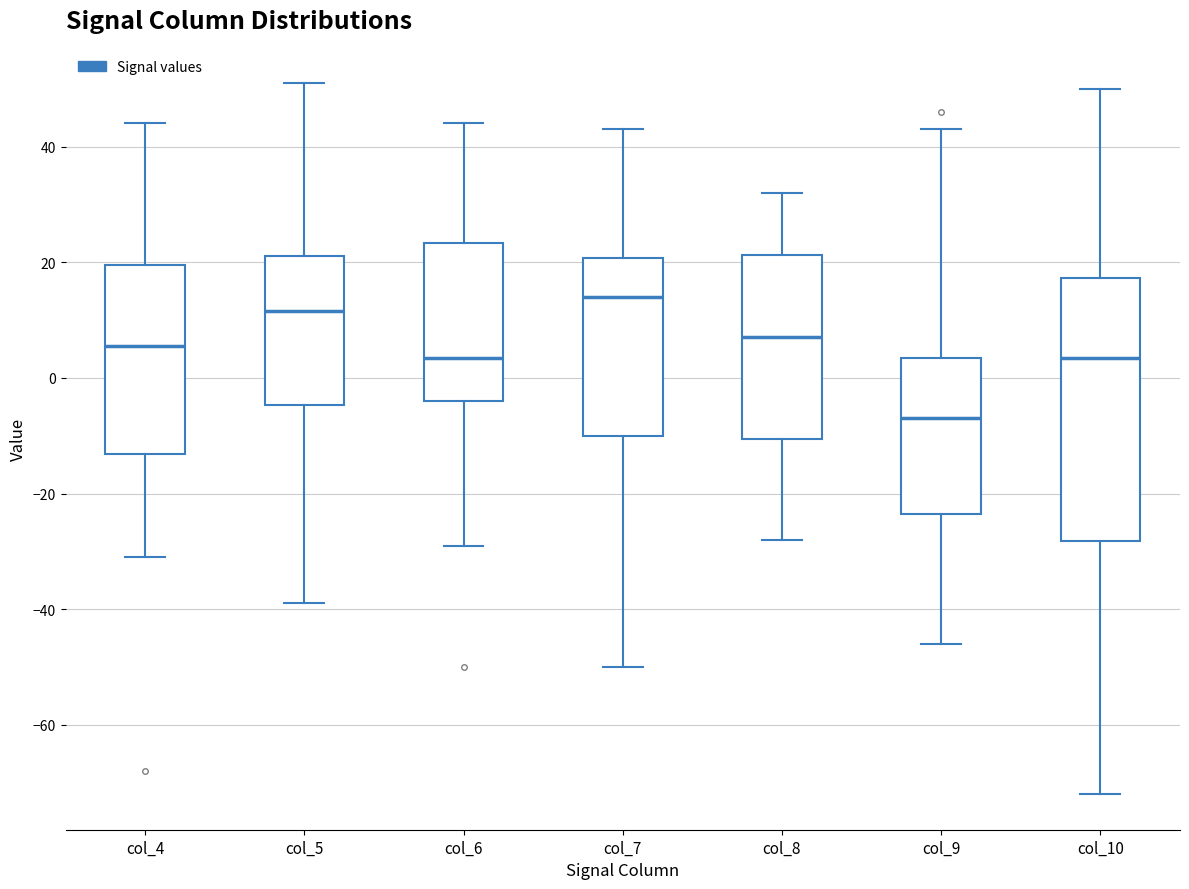

Reading left to right, transcribe this box plot: for each box, give where its median line is, the range the box spans, and where its two whiskers end, as read against the y-axis. The values are not printed on the chart, so give them approximately, as read against the axis.

col_4: median 6, box -14 to 20, whiskers -30 to 44
col_5: median 12, box -4 to 22, whiskers -38 to 52
col_6: median 4, box -4 to 24, whiskers -28 to 44
col_7: median 14, box -10 to 20, whiskers -50 to 44
col_8: median 8, box -10 to 22, whiskers -28 to 32
col_9: median -6, box -24 to 4, whiskers -46 to 44
col_10: median 4, box -28 to 18, whiskers -72 to 50